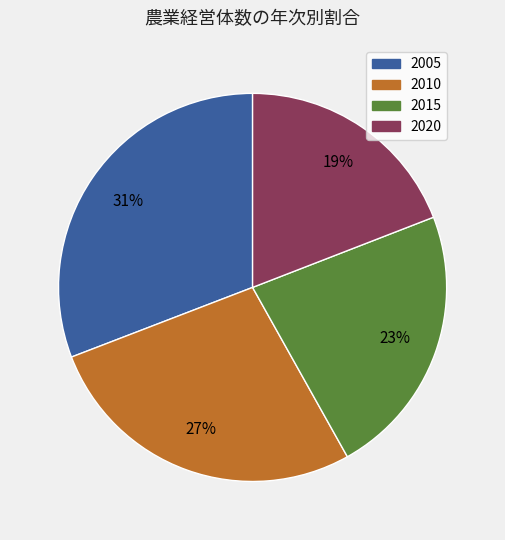

Between 2005 and 2020, which is larger?

2005